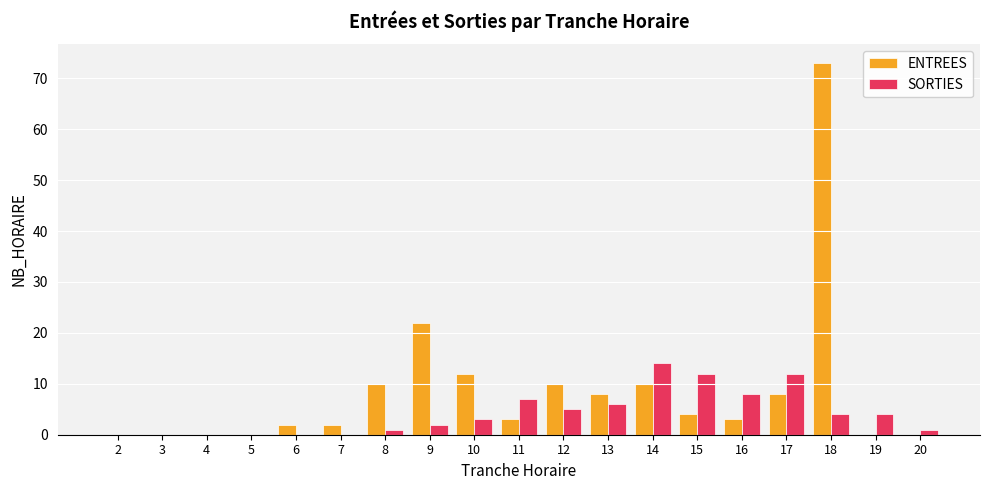

True or false: SORTIES has a value of 6 at 13.

True